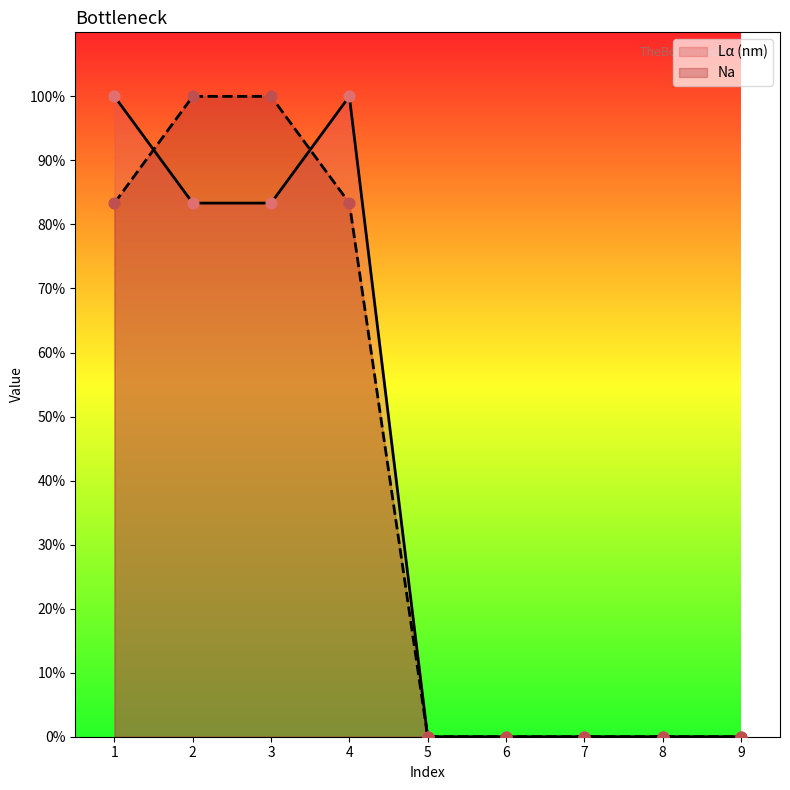

Which series has the widest spread of Y values?

Na